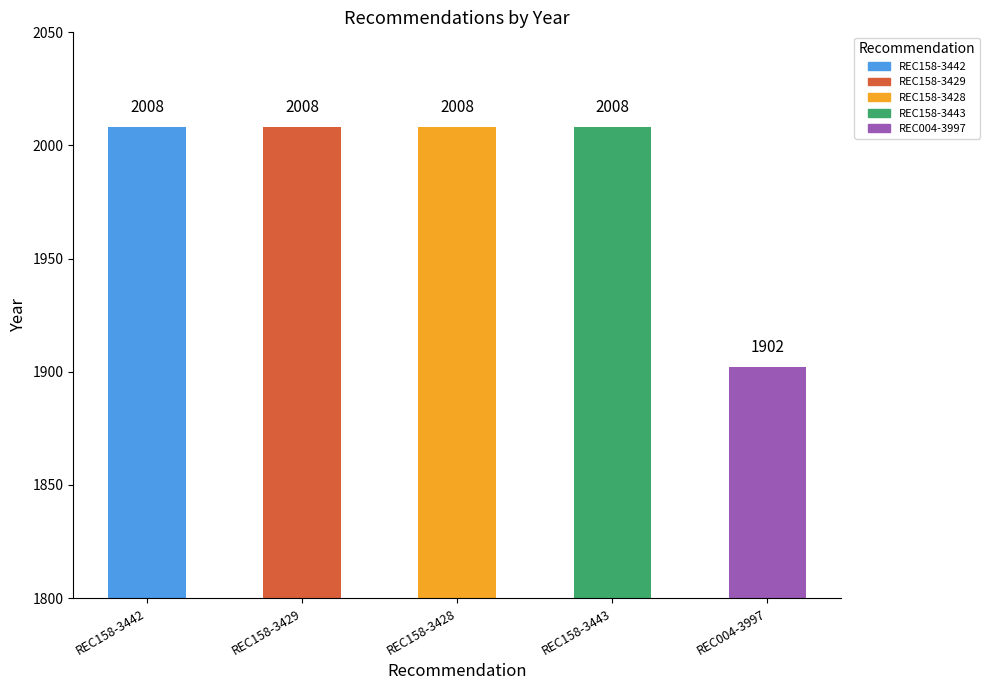

What is the ratio of the value at REC158-3442 to the value at REC158-3443?

1.0